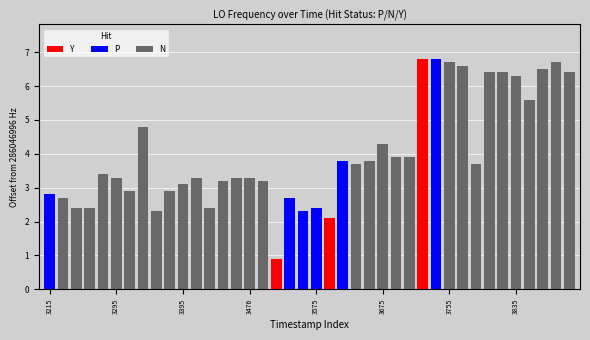

How many data points are above 3?

27